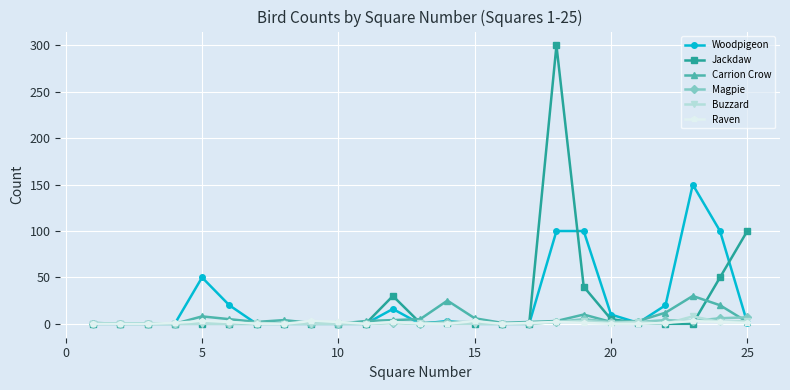

How many values in the Woodpigeon series exceed 0?

12